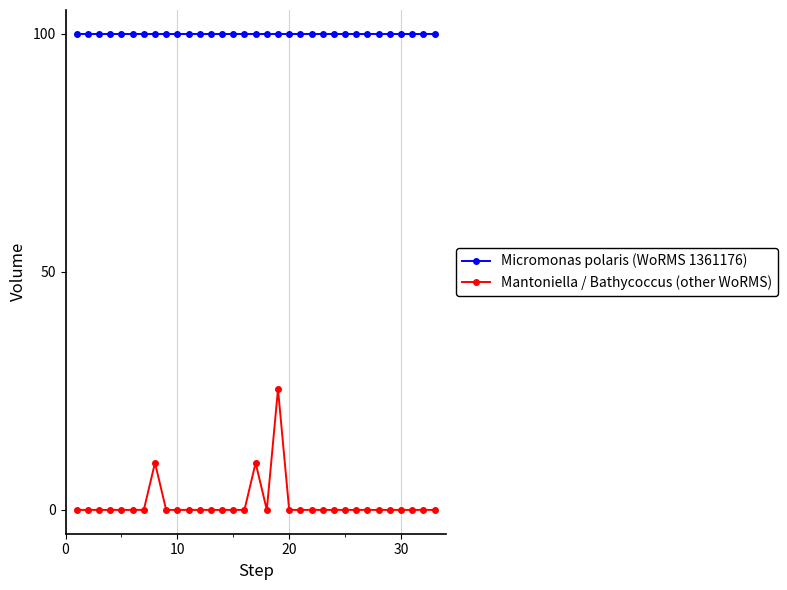

True or false: Mantoniella / Bathycoccus (other WoRMS) and Micromonas polaris (WoRMS 1361176) cross at least once.

False